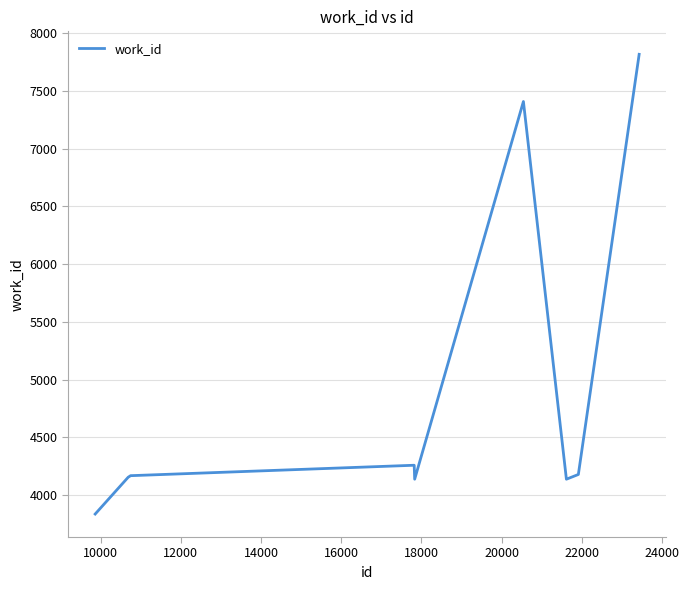

What is the difference between the maximum and minimum values?

3985